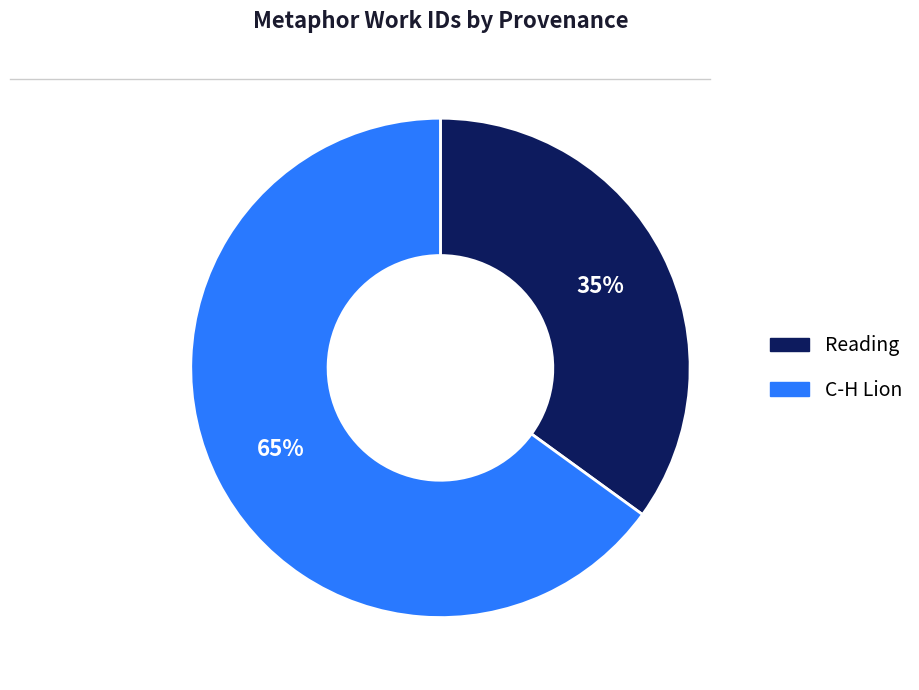

Combined, do Reading and C-H Lion account for over 50%?

Yes